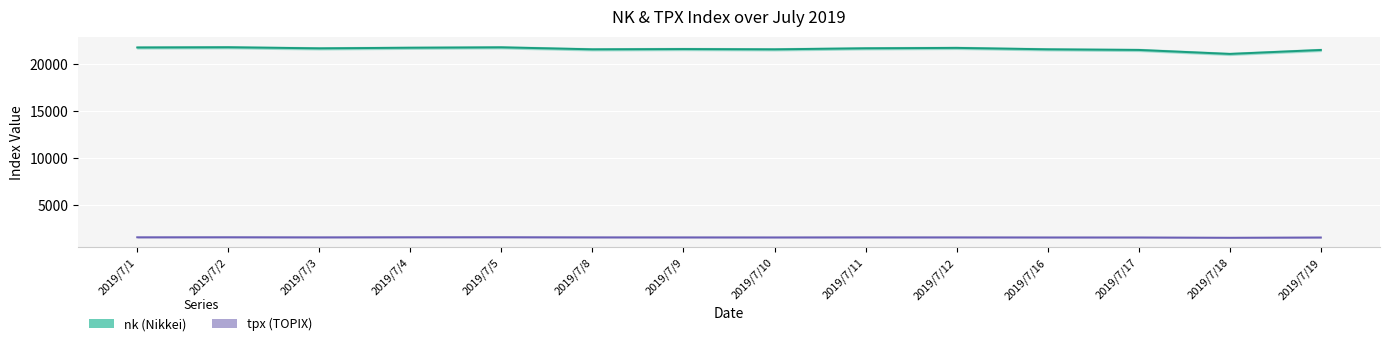

Rank the series by their maximum value, from highest to lowest.

nk, tpx